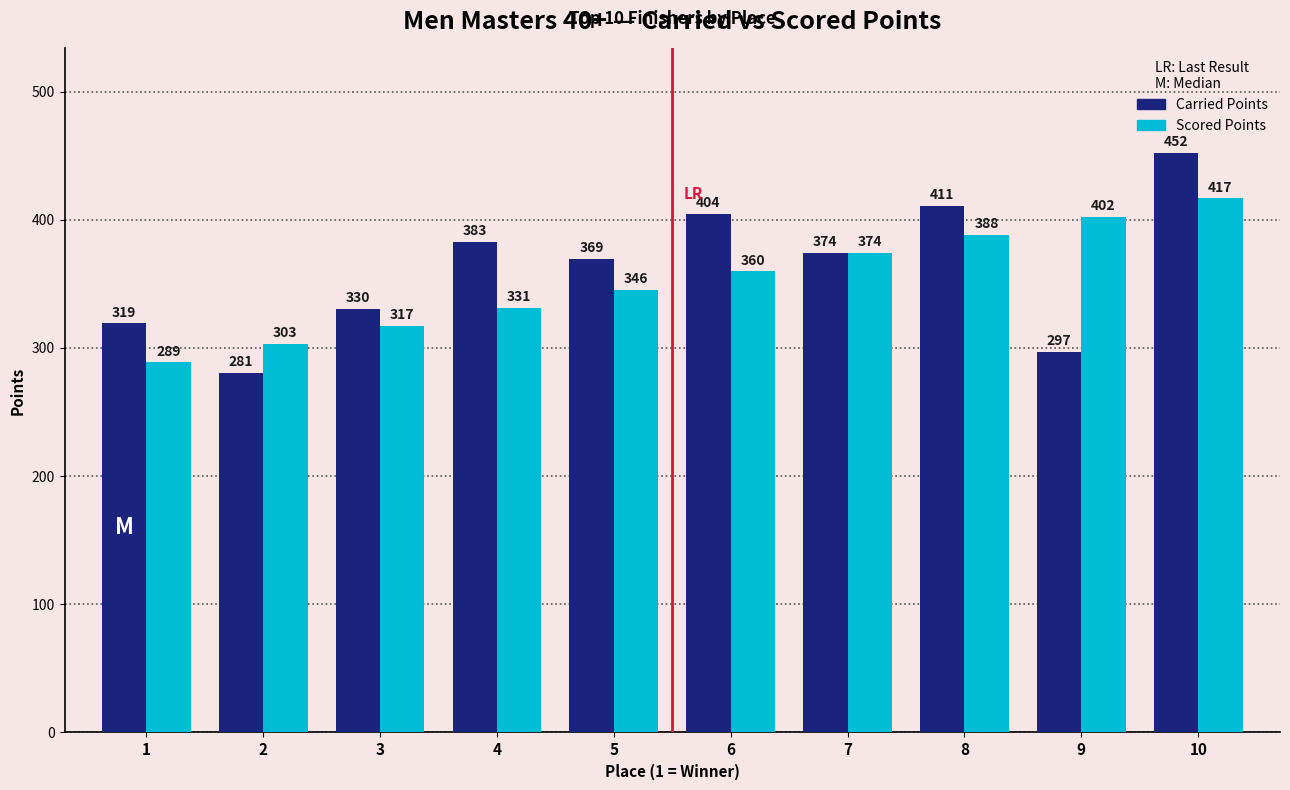

Which series has the largest range (max minus min)?

Carried Points